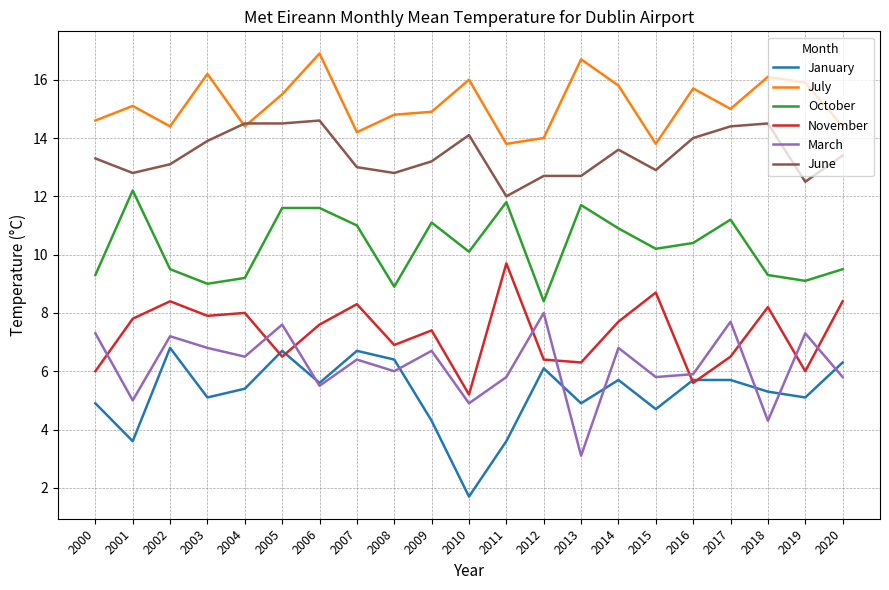

At which category does January reach its first local peak?

2002